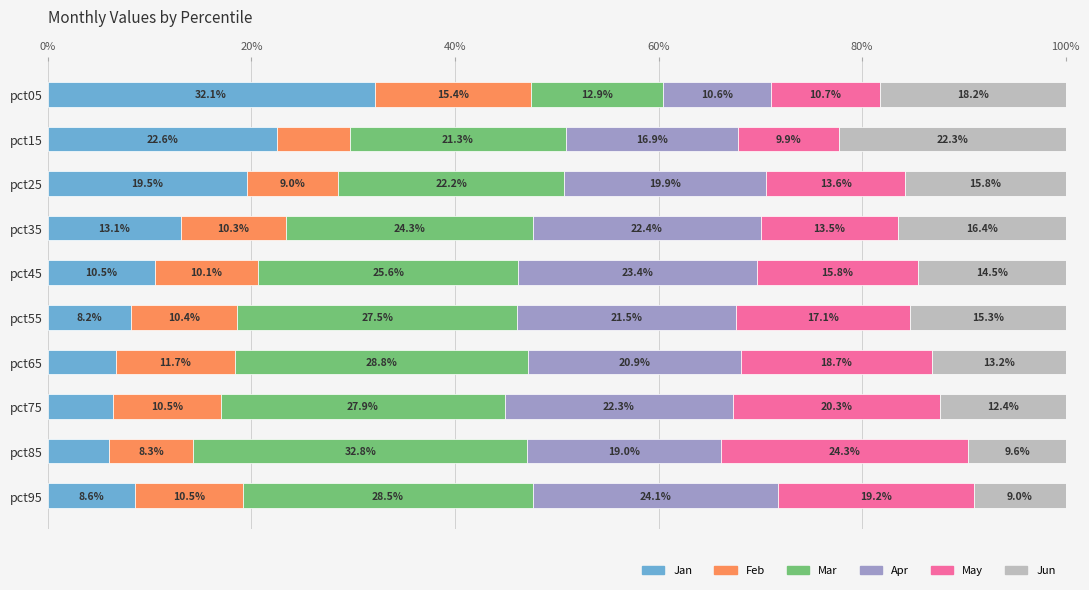

The value of Jan at pct15 is 22.6. True or false?

True